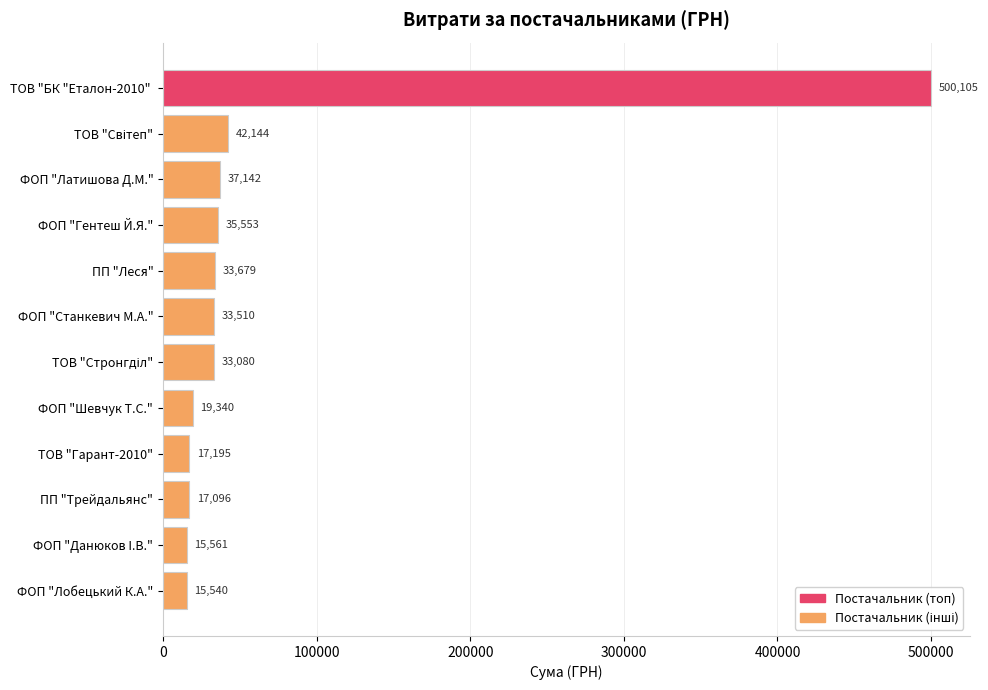

Are the bars grouped side by side (vs. stacked)?

No